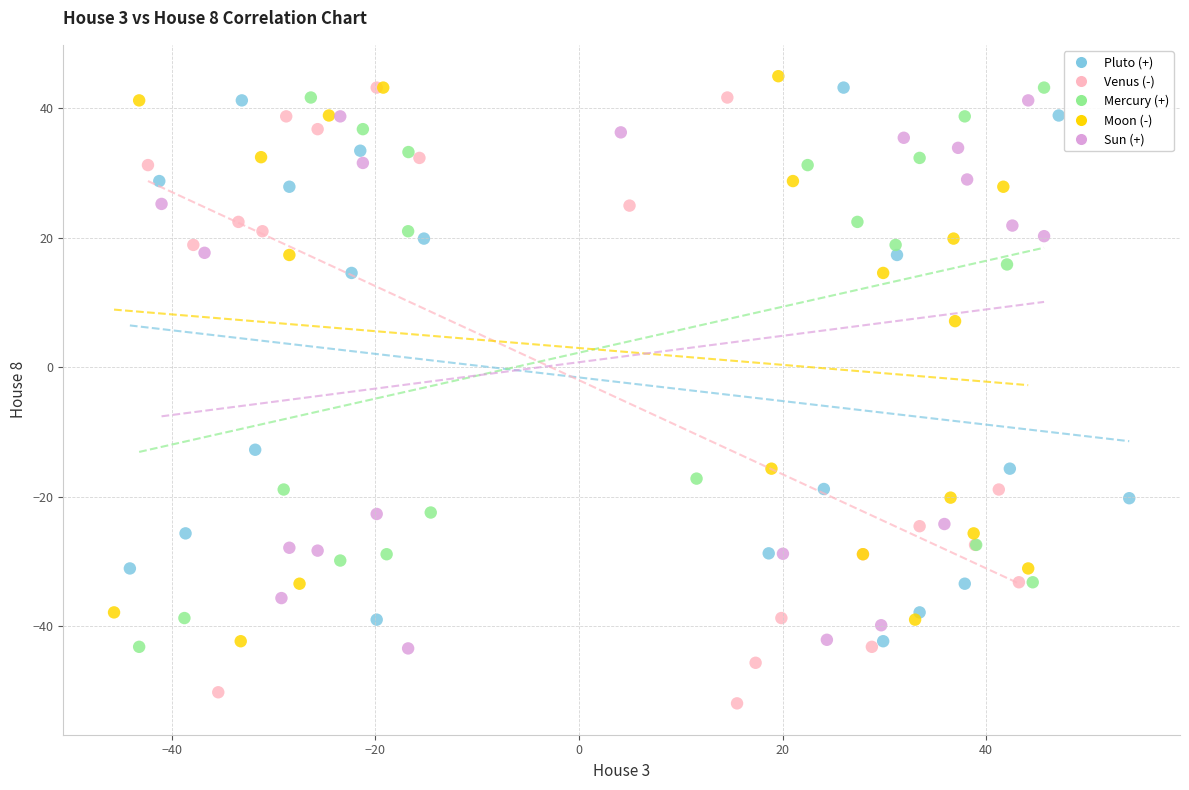

Which series reaches the minimum Y coordinate?

Venus (-)